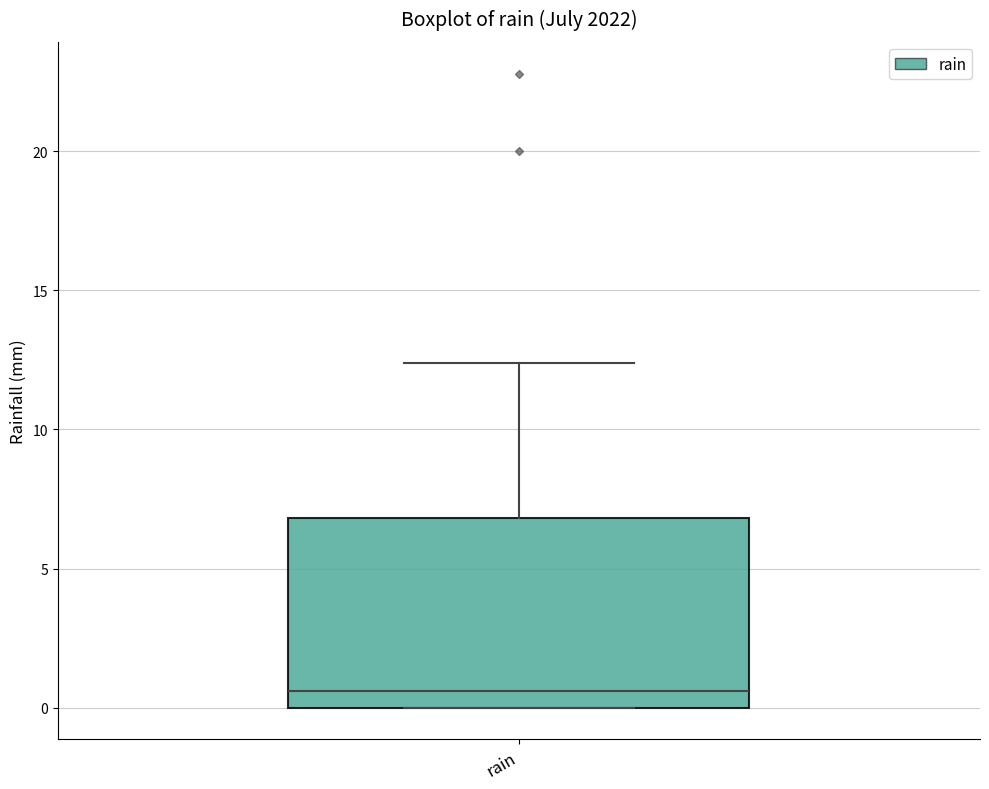

Read this box plot against the y-axis: the position of the median line, the range covered by the box, and the ends of both whiskers. The values are not printed on the chart, so give them approximately, as read against the axis.

median 0.5, box 0.0 to 7.0, whiskers 0.0 to 12.5